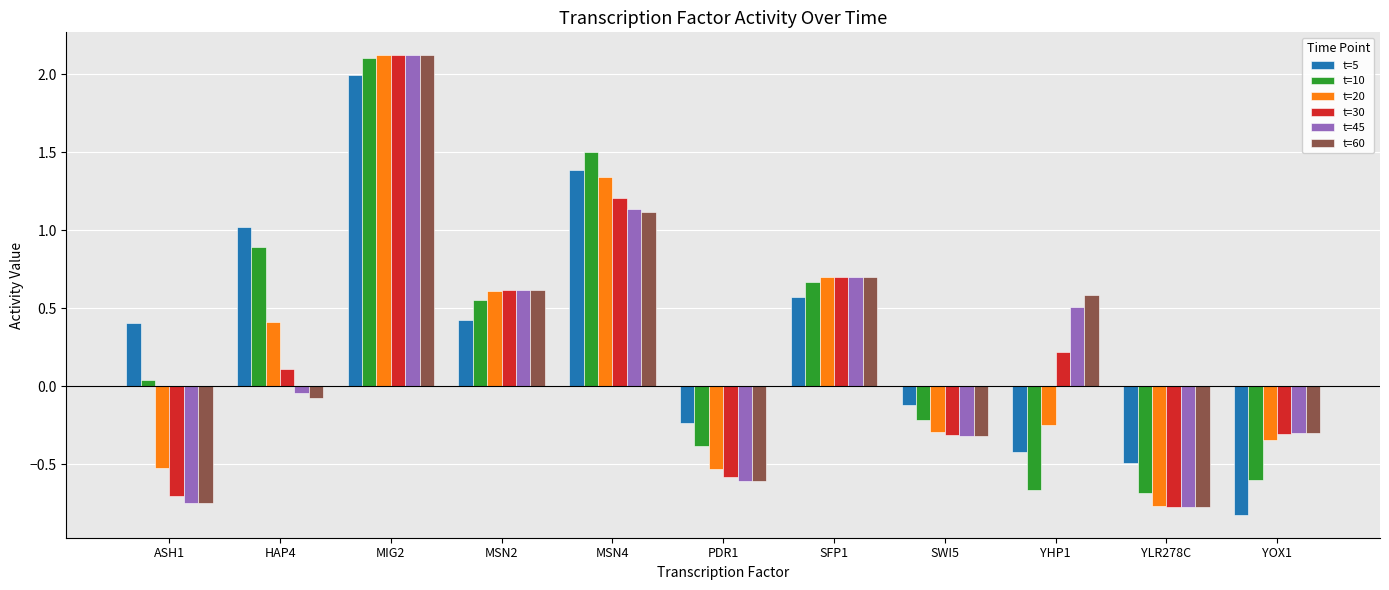

What is the difference between the t=20 values at ASH1 and YHP1?

0.3